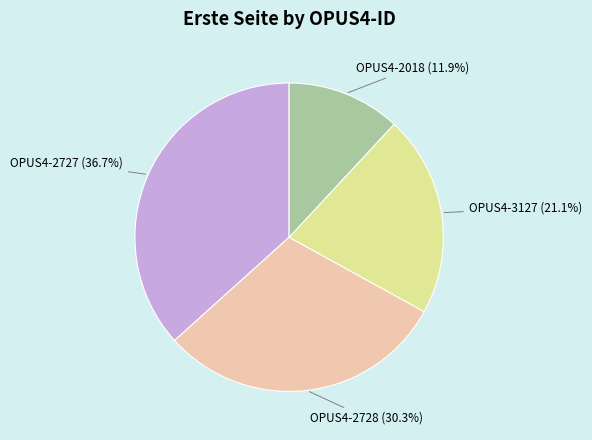

Is there any slice that represents more than half of the pie?

No